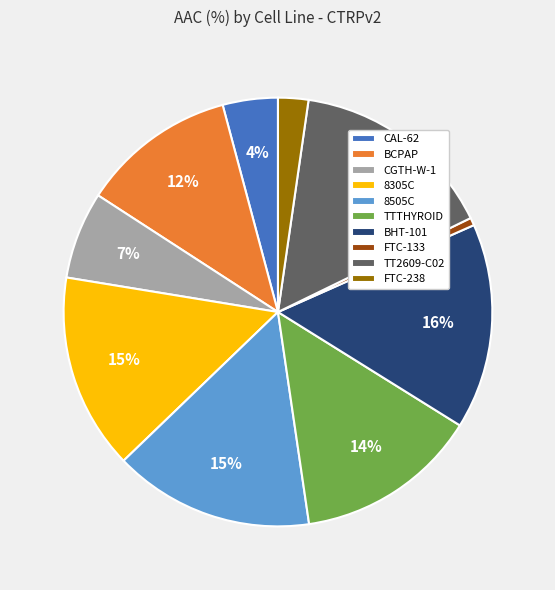

What is the smallest slice in the pie chart?

FTC-133